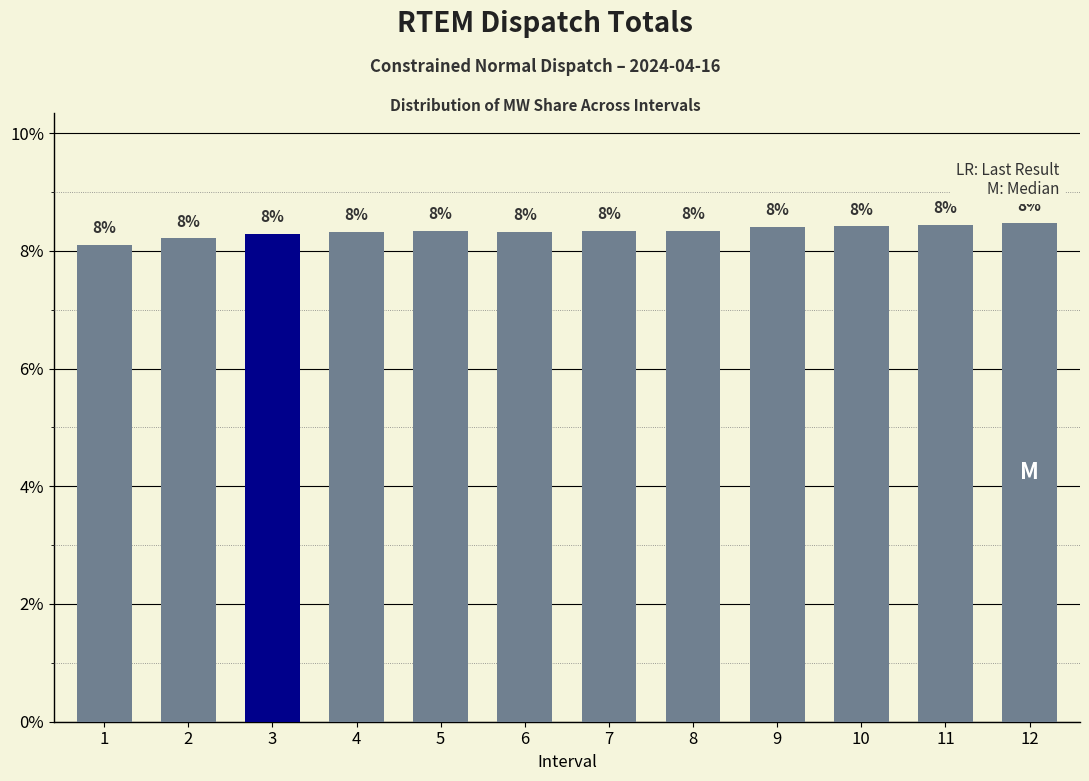

List the labels in order of value, largest first.

12, 11, 10, 9, 7, 8, 5, 4, 6, 3, 2, 1